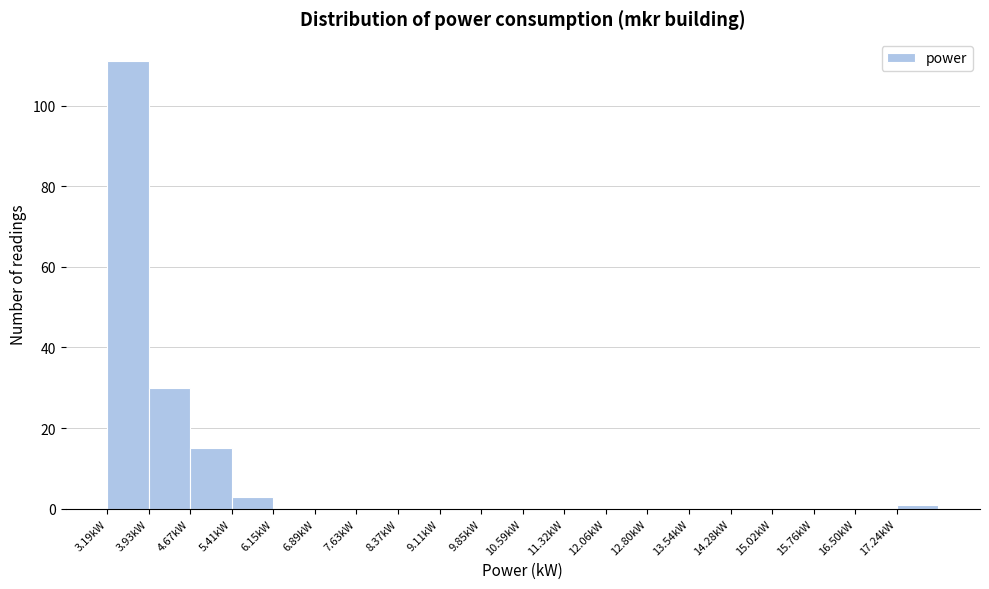

Over which range of the x-axis is the bar tallest?

3.2 to 3.9